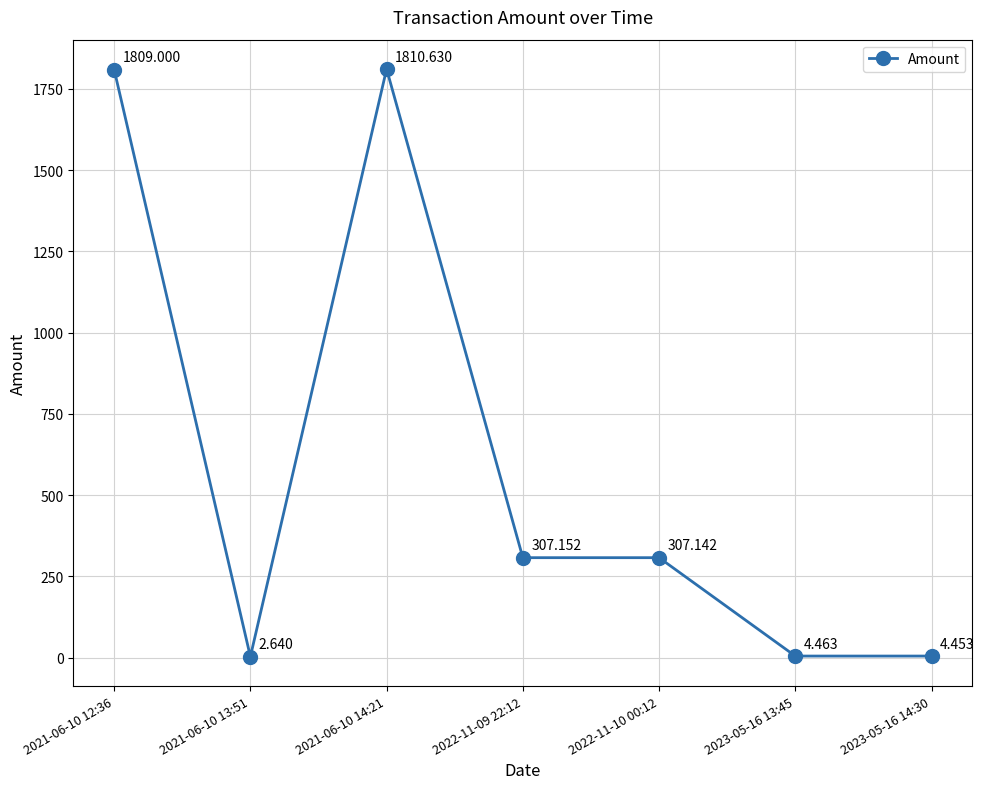

How many points are lower than both their immediate neighbors (excluding endpoints)?

1